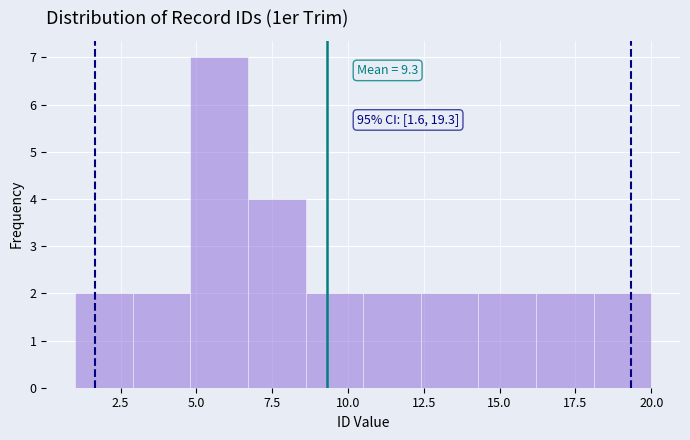

Read against the x-axis, roughly where is the centre of the tallest bar?

6.0